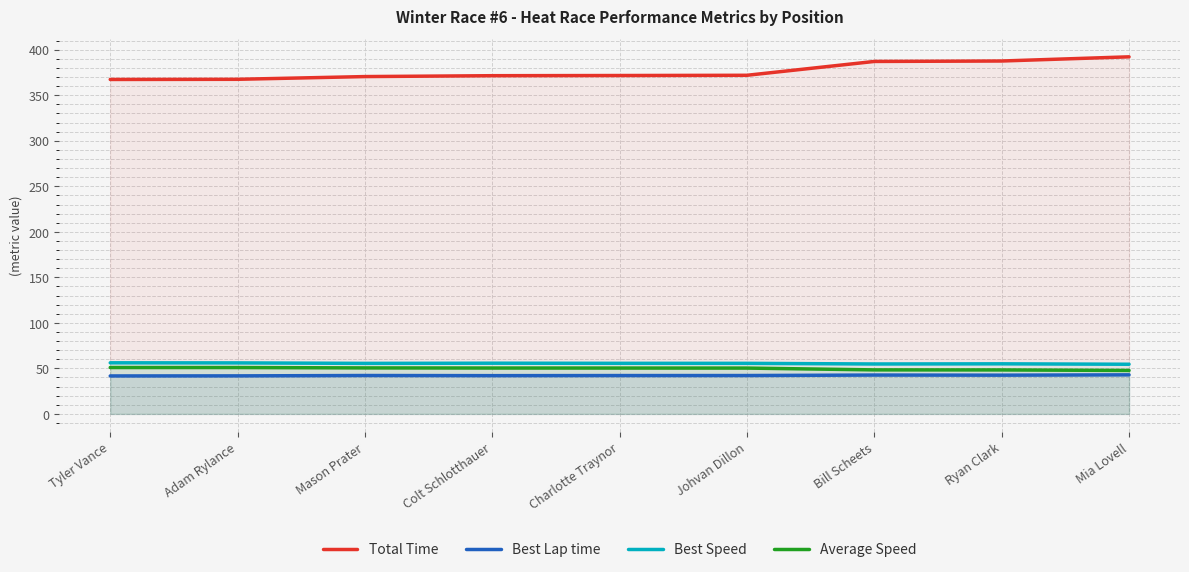

What is the label of the 1st point from the left?

Tyler Vance